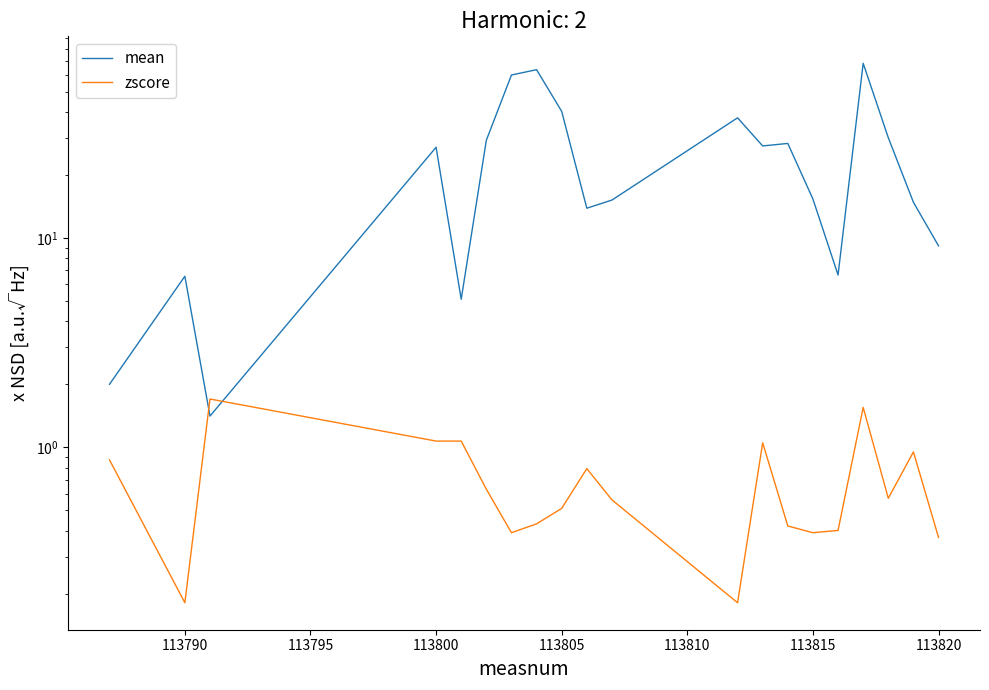

How many data points in mean are above 27?

10